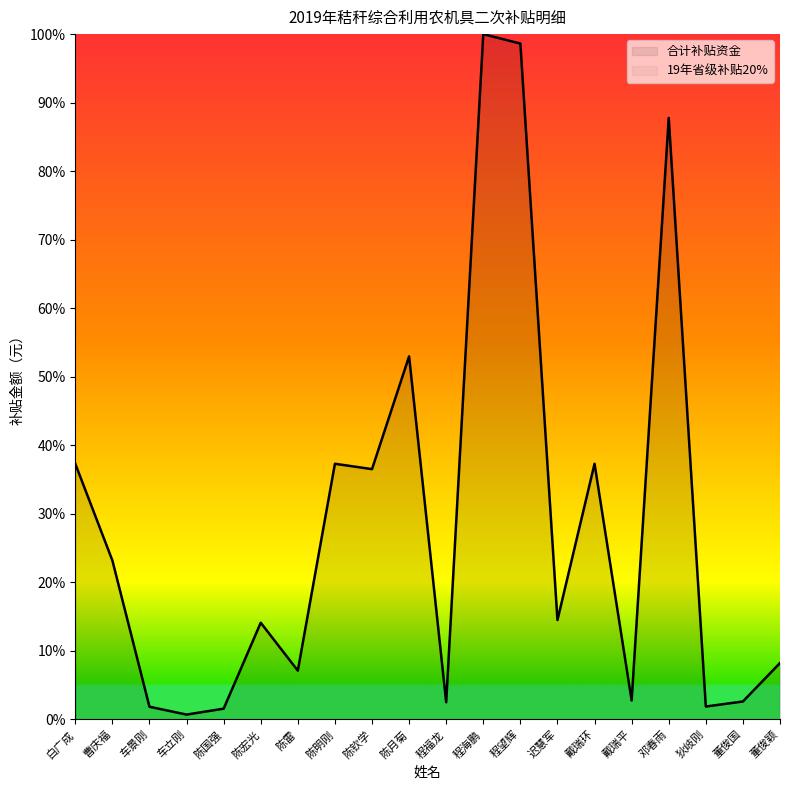

What is the sum of all values?

568.8